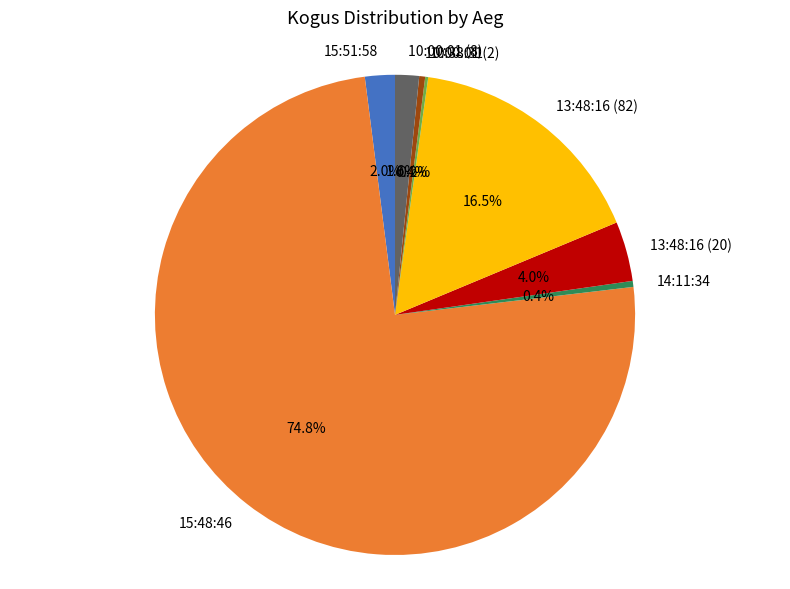

Which category accounts for the majority?

15:48:46